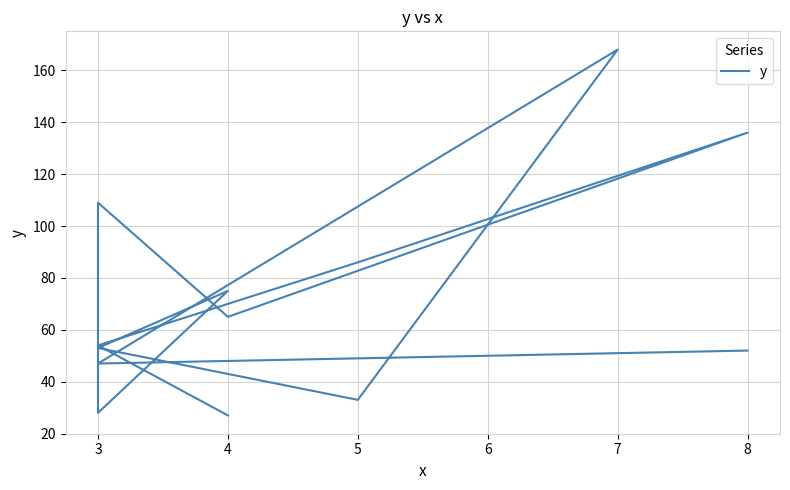

What value does the data have at 3, to the nearest 5?

55